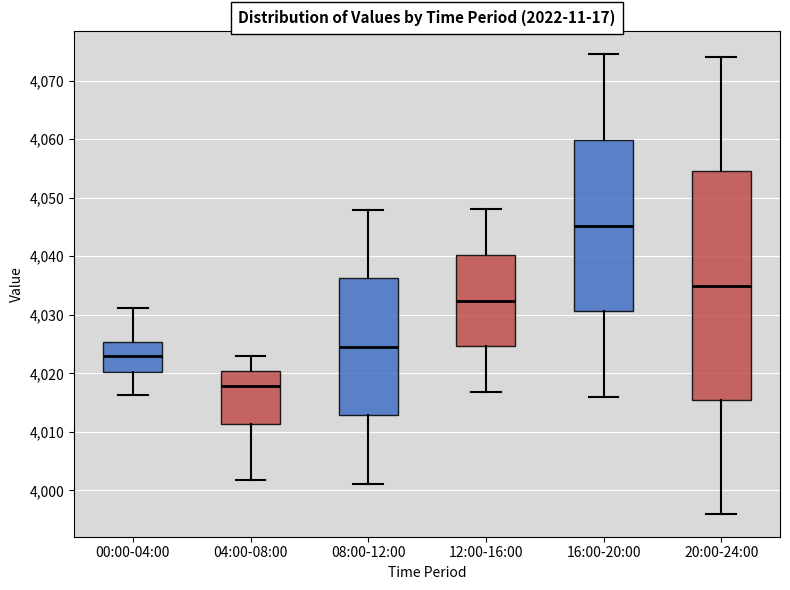

Reading left to right, read every box against the y-axis: the position of its median line, the range the box covers, and the ends of its whiskers. The values are not printed on the chart, so give them approximately, as read against the axis.

00:00-04:00: median 4023, box 4020 to 4025, whiskers 4016 to 4031
04:00-08:00: median 4018, box 4011 to 4020, whiskers 4002 to 4023
08:00-12:00: median 4025, box 4013 to 4036, whiskers 4001 to 4048
12:00-16:00: median 4032, box 4025 to 4040, whiskers 4017 to 4048
16:00-20:00: median 4045, box 4031 to 4060, whiskers 4016 to 4075
20:00-24:00: median 4035, box 4016 to 4055, whiskers 3996 to 4074